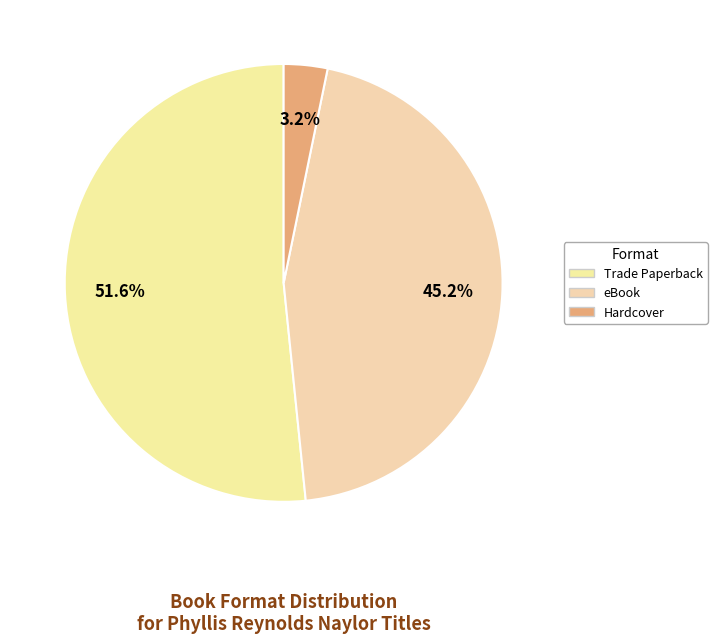

Which category accounts for the majority?

Trade Paperback